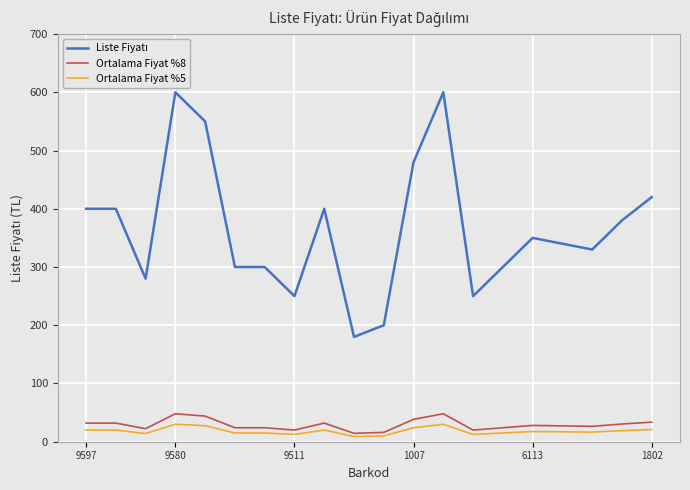

What is the minimum value for Ortalama Fiyat %8?

14.4